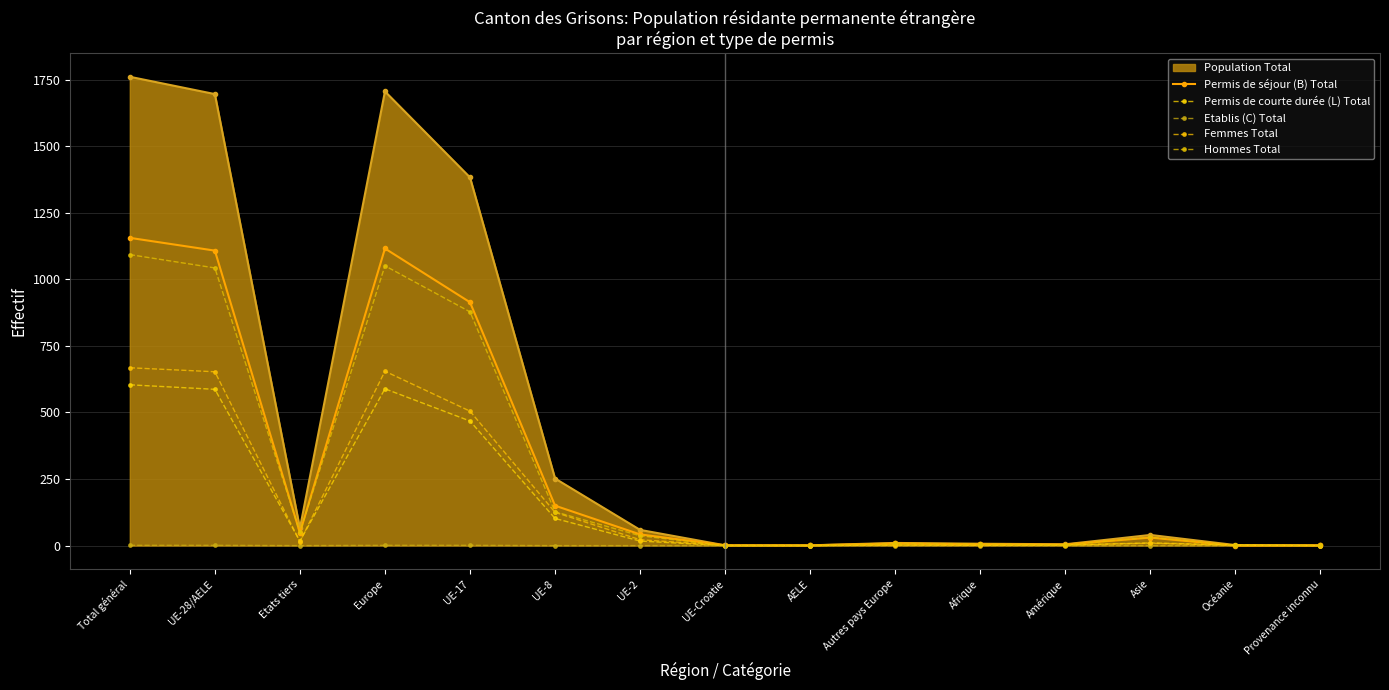

True or false: Permis de séjour (B) Total has a value of 2 at Autres pays Europe.

False